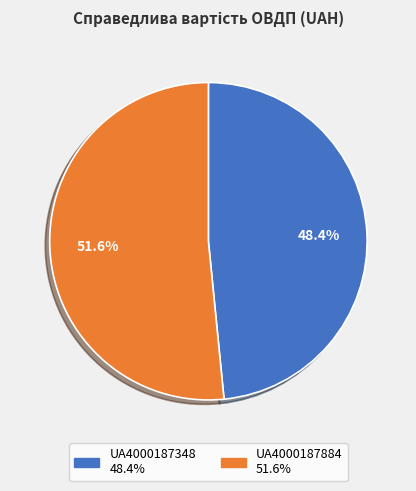

True or false: UA4000187884 accounts for 52% of the total.

True